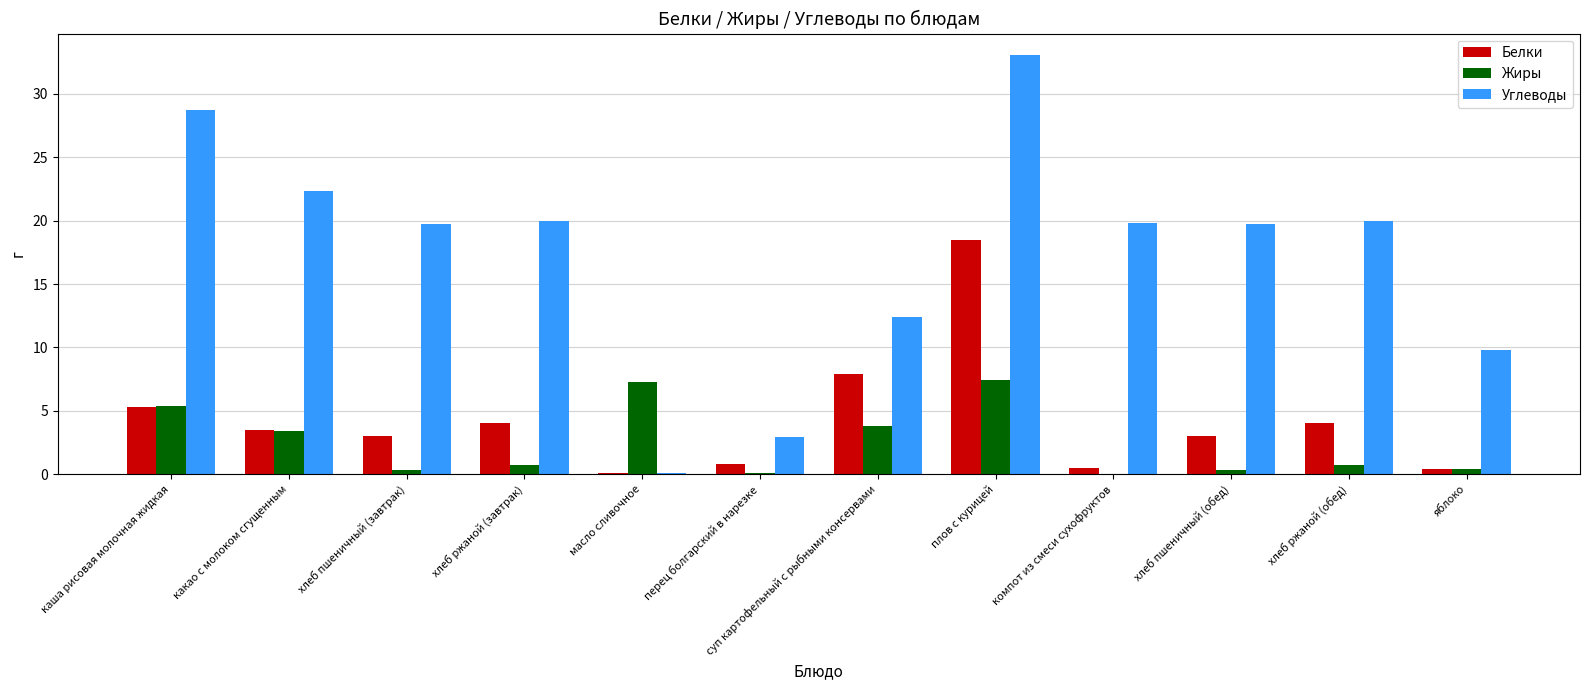

Are the bars grouped side by side (vs. stacked)?

Yes